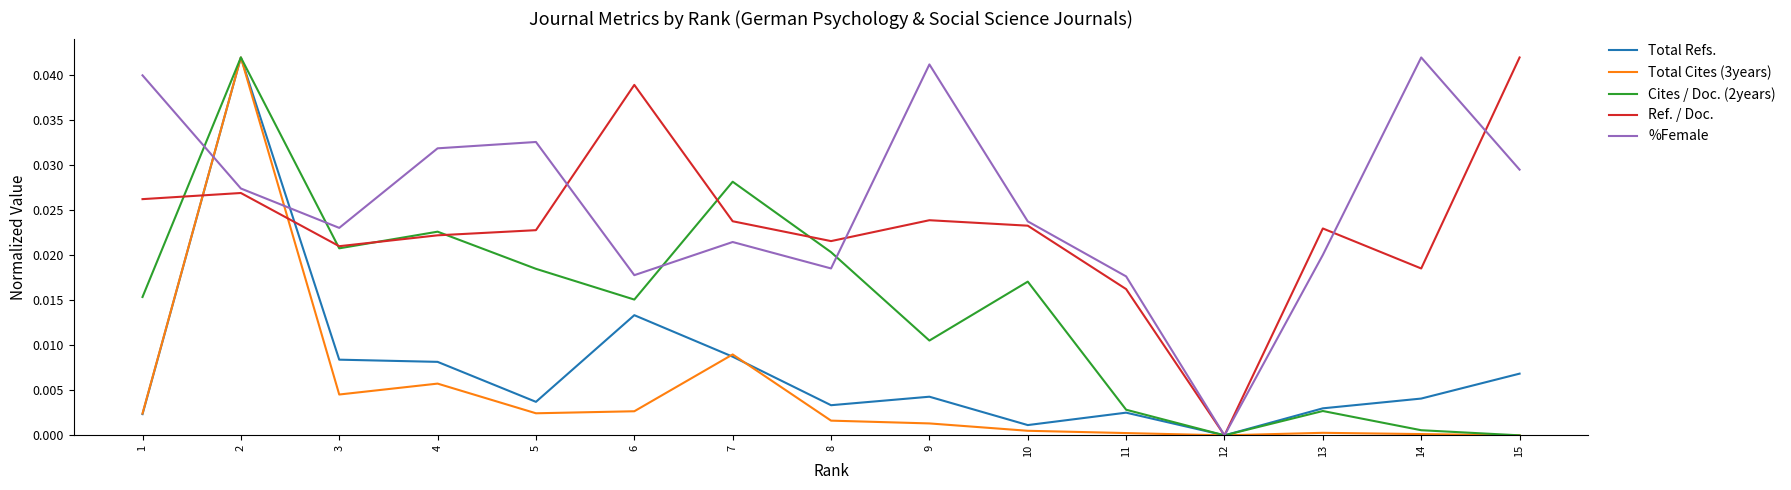

Is it true that Ref. / Doc. equals 0.0 at 8?

True